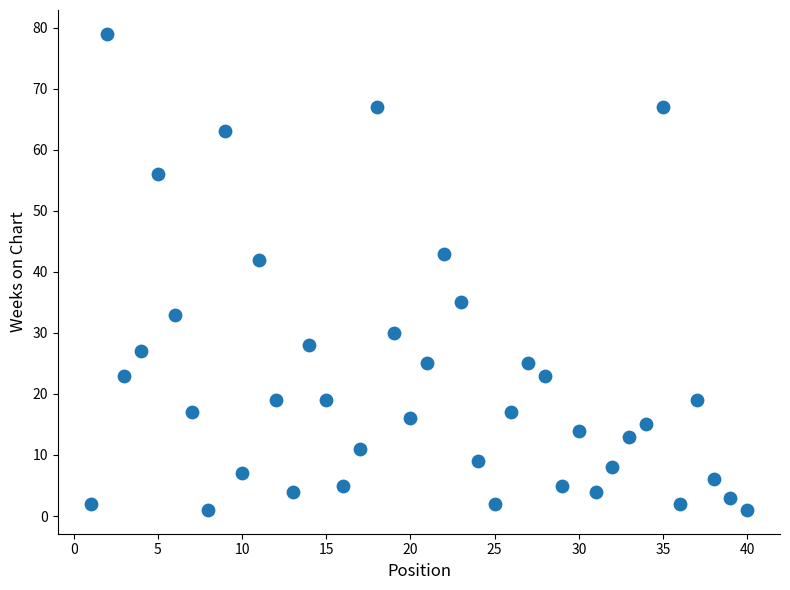

What Y value in the scatter plot is closest to 40?

42